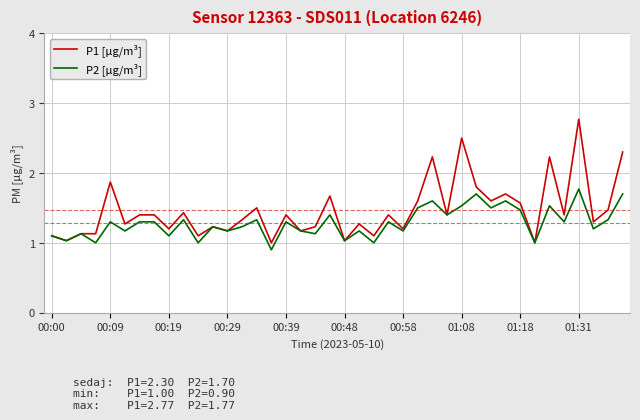

Which series has the largest total across all categories?

P1 [µg/m³]